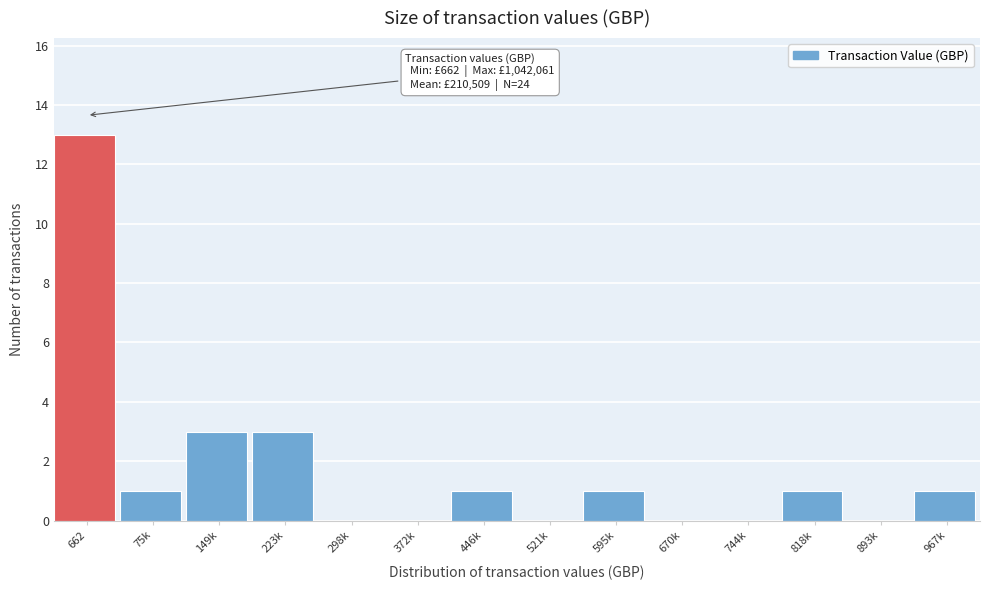

Reading right to left, list all the values displayed in this chart.

967k=1	893k=0	818k=1	744k=0	670k=0	595k=1	521k=0	446k=1	372k=0	298k=0	223k=3	149k=3	75k=1	662=13